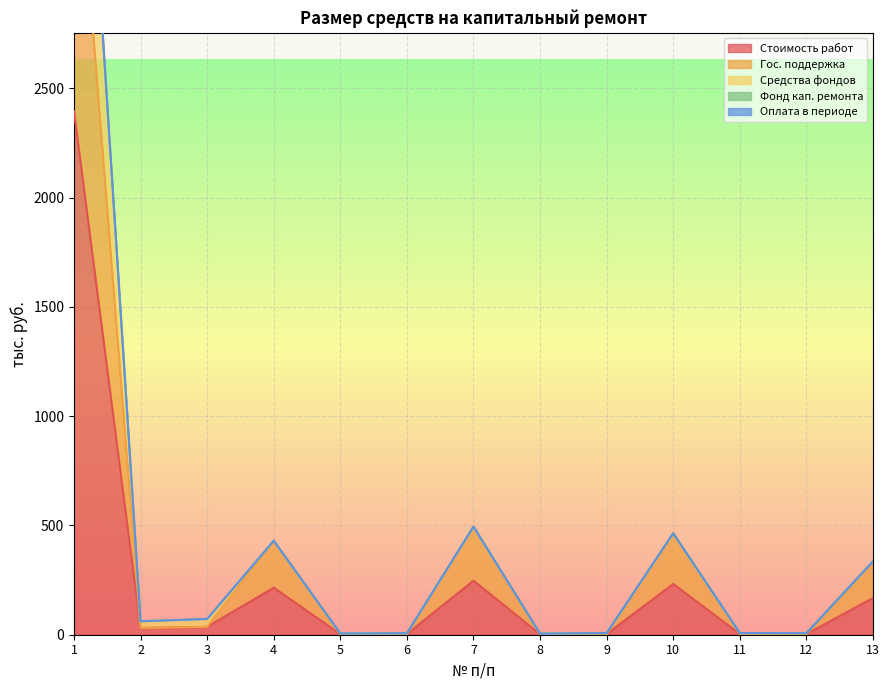

How many data points does each series have?

13